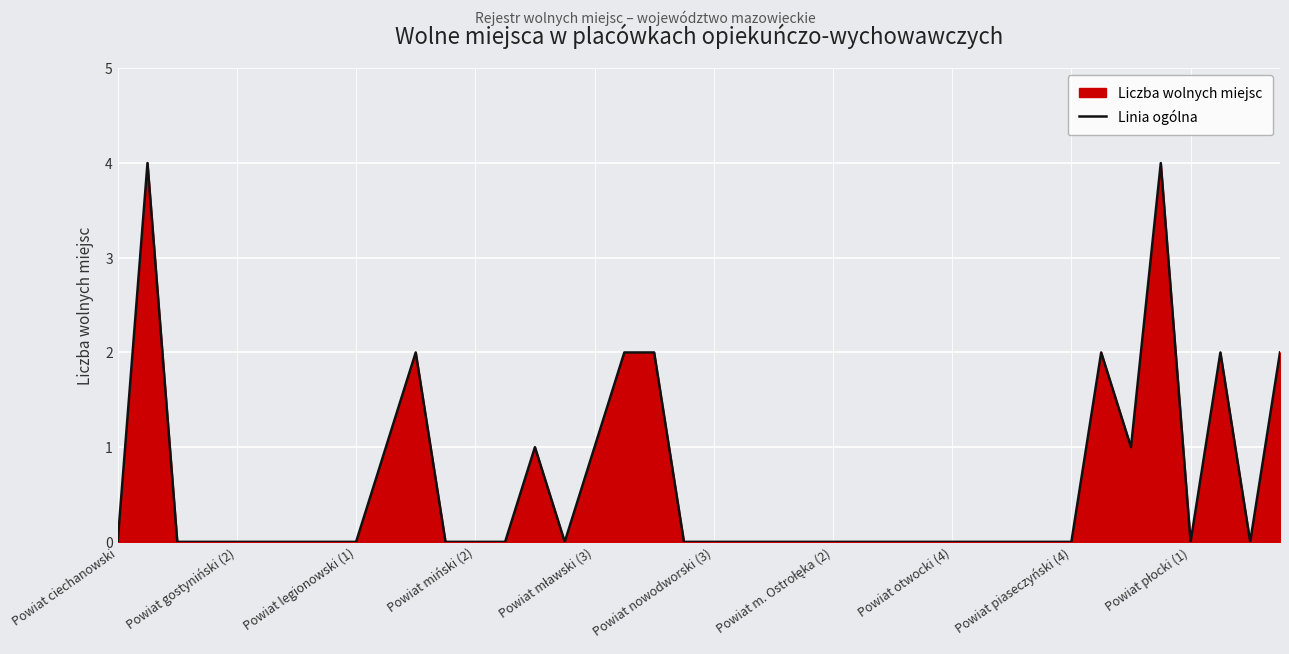

What position from the left is 11?

12